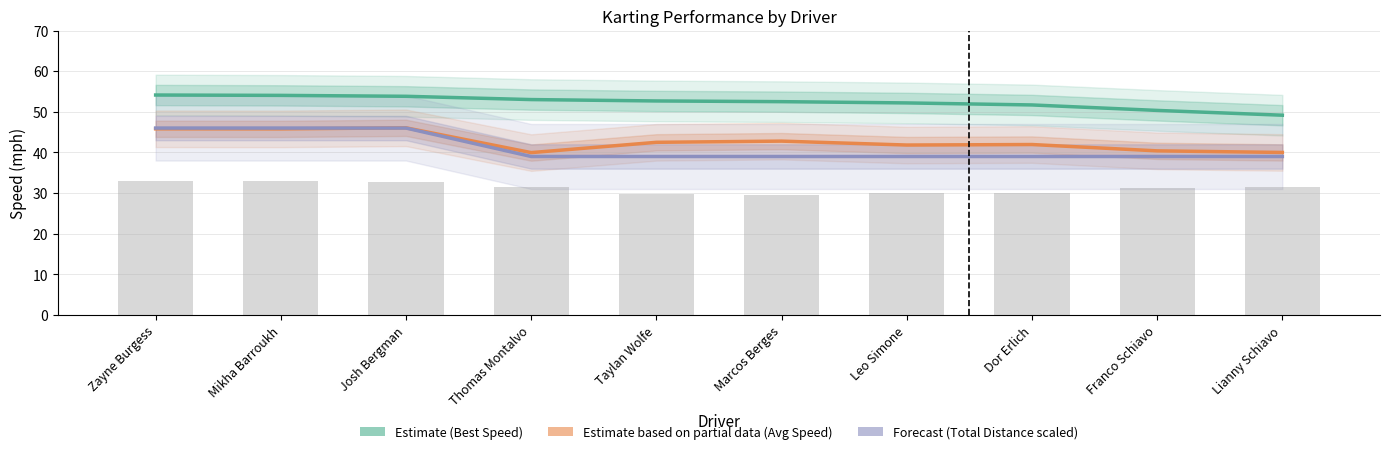

Rank the series at Franco Schiavo from lowest to highest value.

Forecast (Total Distance scaled), Estimate based on partial data (Avg Speed), Estimate (Best Speed)